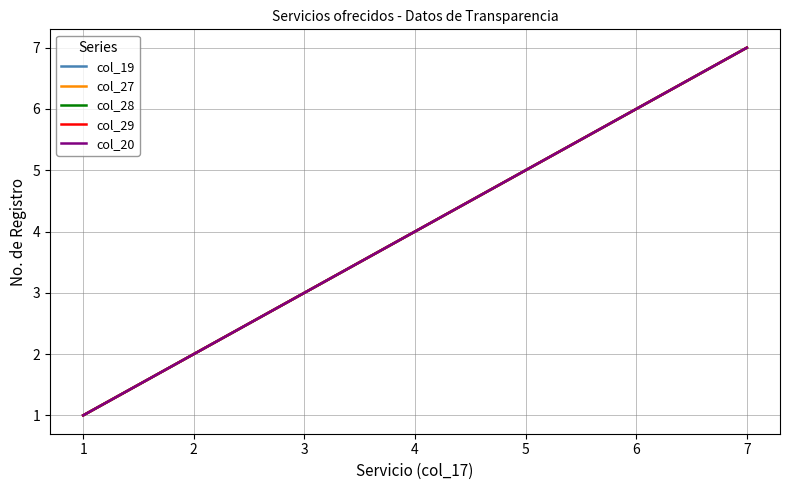

Does the chart display data point markers on the line(s)?

No